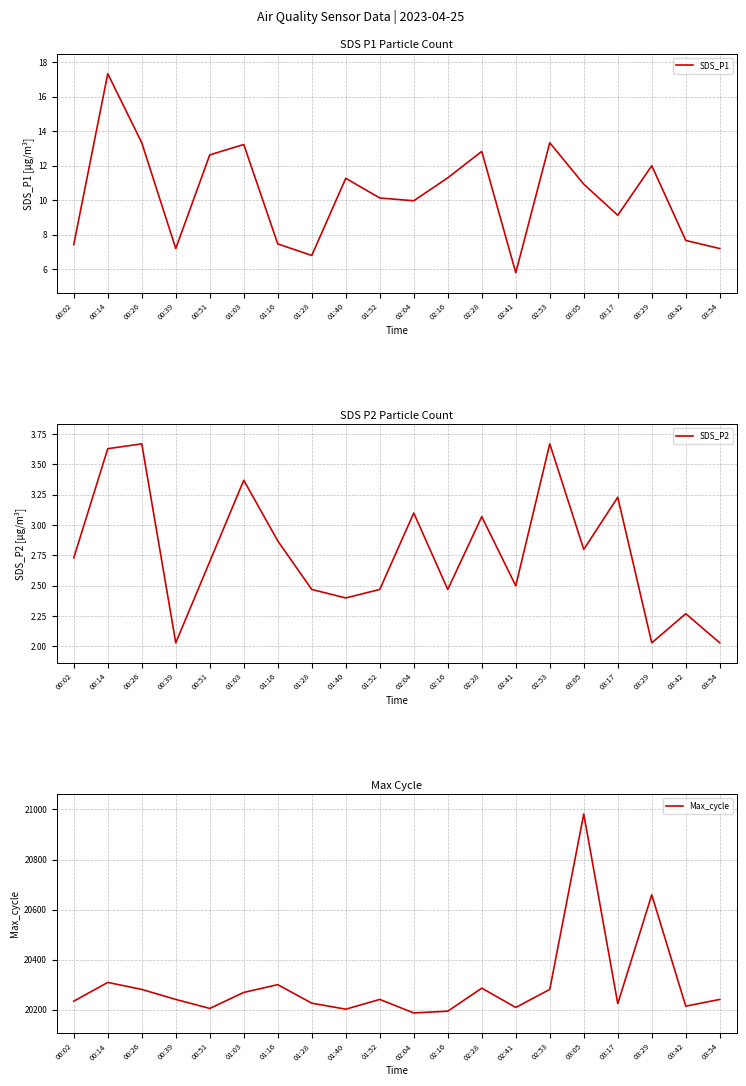

What is the value of the SDS_P1 point at the 5th from the left?

12.6